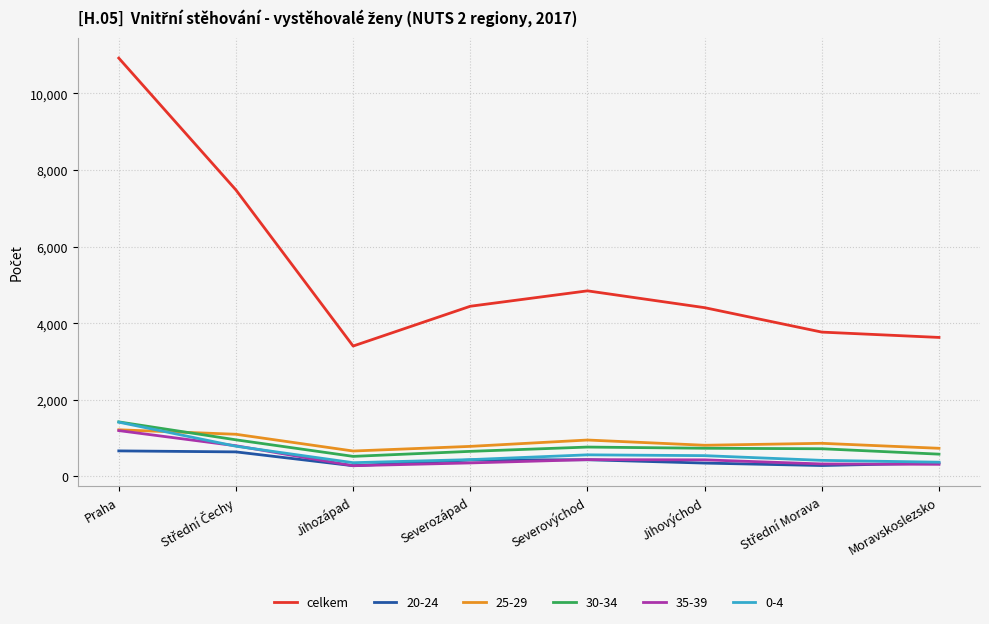

What is the difference between the highest and lowest values at Praha?

10254